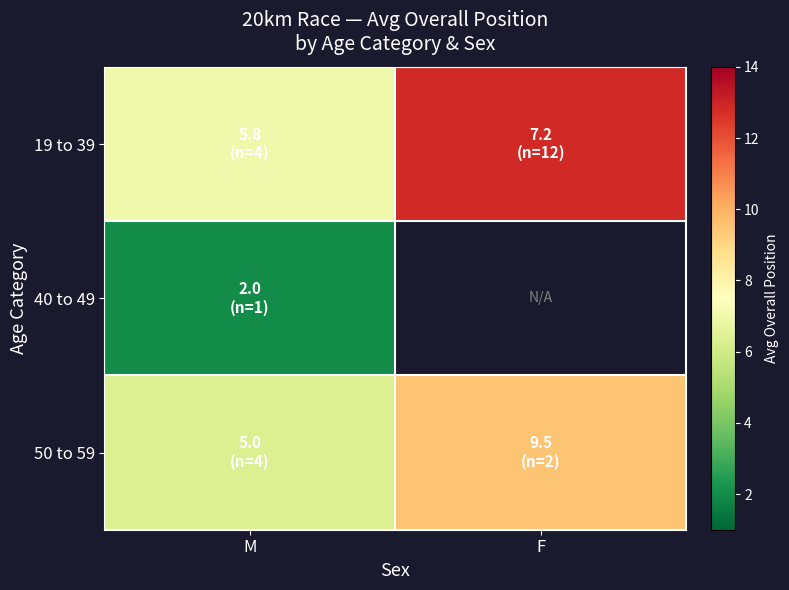

At how many categories does at least one series exceed 6?

2